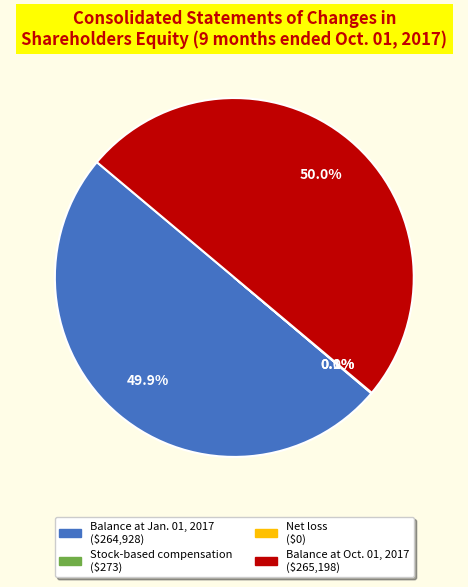

Is the sum of Net loss and Stock-based compensation greater than half?

No